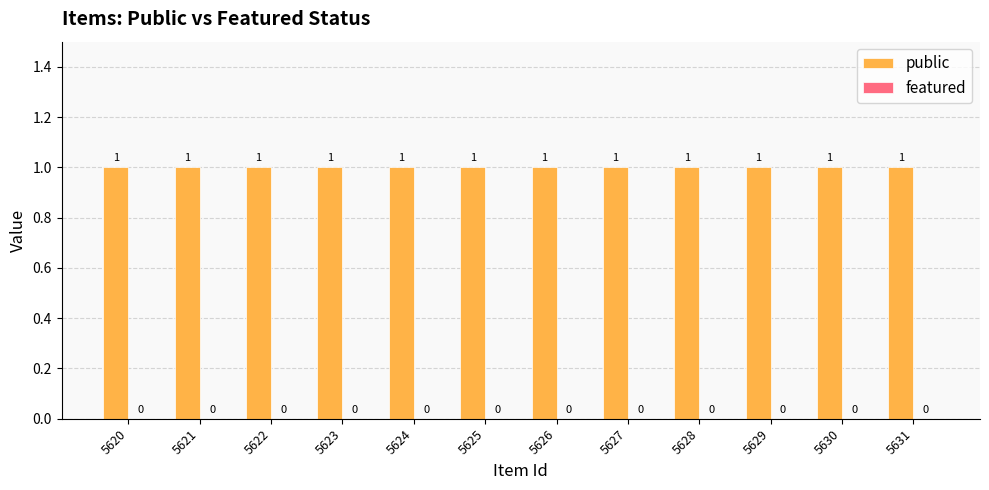

At 5626, list the series in order from smallest to largest.

featured, public